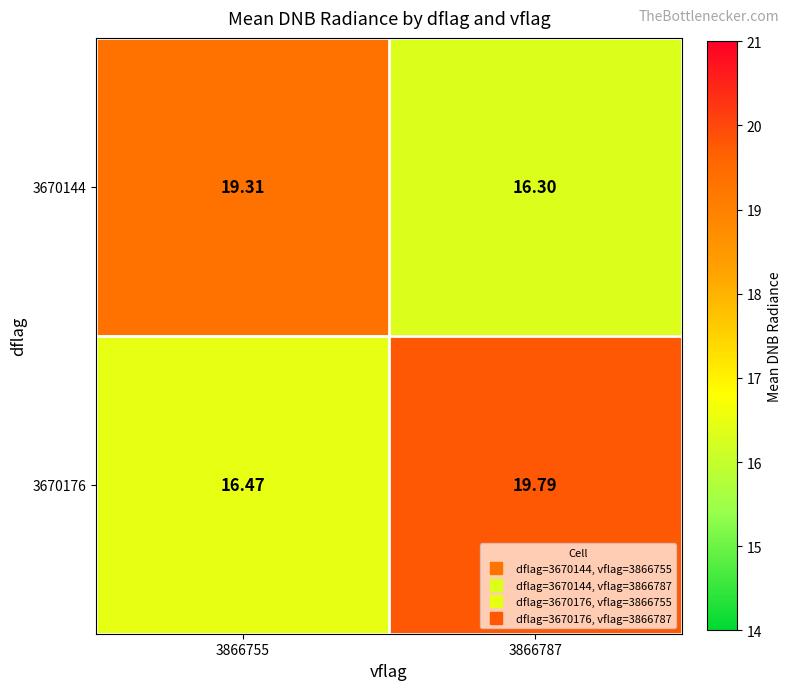

What is the minimum value shown in the chart?

16.3